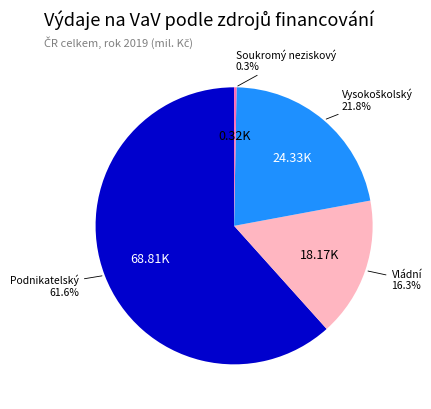

Is there a majority slice in this chart?

Yes